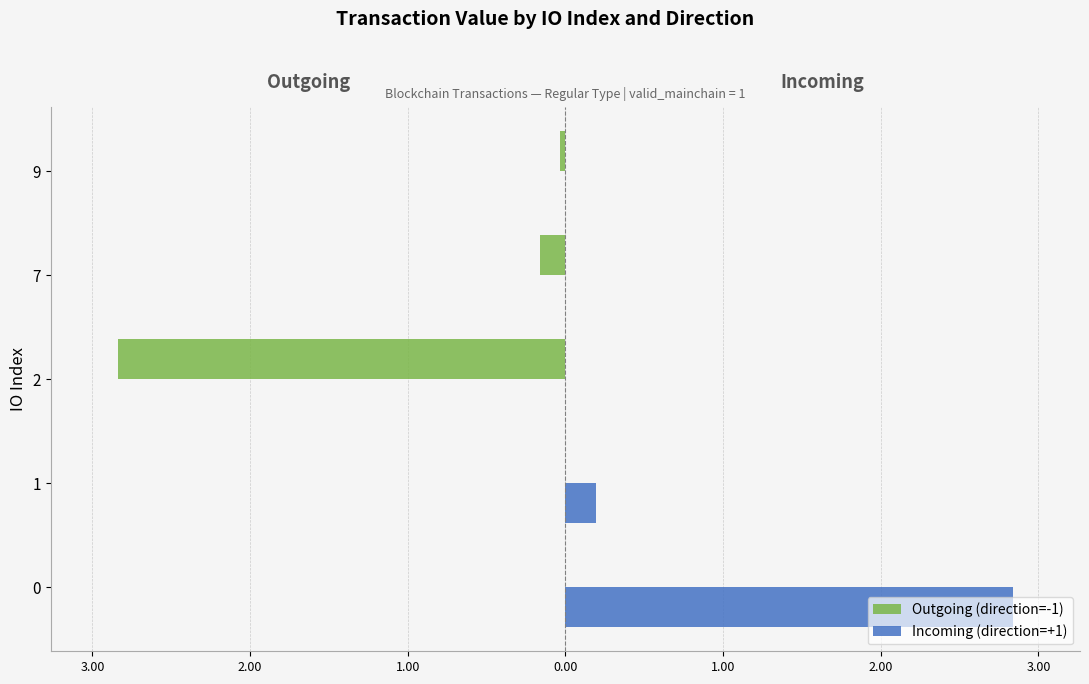

What is the sum of all Incoming (direction=+1) values?

3.0